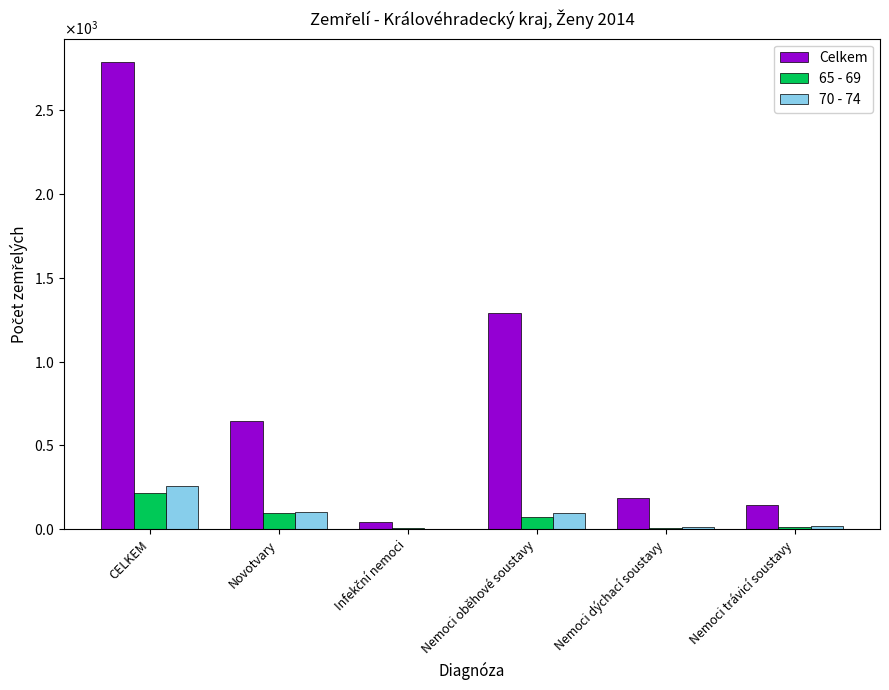

Which series has the largest total across all categories?

Celkem